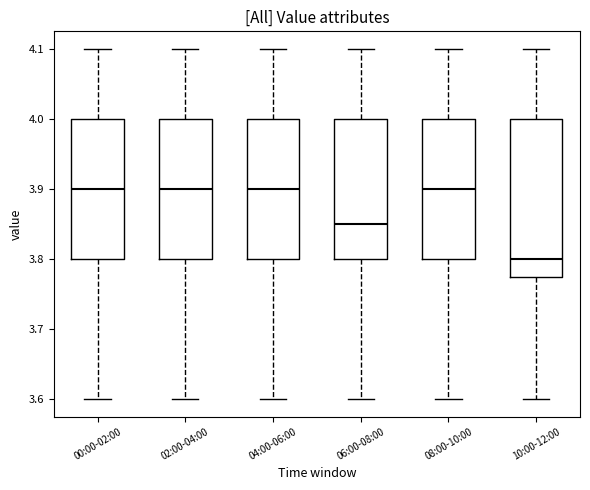

Reading left to right, read every box against the y-axis: the position of its median line, the range the box covers, and the ends of its whiskers. The values are not printed on the chart, so give them approximately, as read against the axis.

00:00-02:00: median 3.90, box 3.80 to 4.00, whiskers 3.60 to 4.10
02:00-04:00: median 3.90, box 3.80 to 4.00, whiskers 3.60 to 4.10
04:00-06:00: median 3.90, box 3.80 to 4.00, whiskers 3.60 to 4.10
06:00-08:00: median 3.85, box 3.80 to 4.00, whiskers 3.60 to 4.10
08:00-10:00: median 3.90, box 3.80 to 4.00, whiskers 3.60 to 4.10
10:00-12:00: median 3.80, box 3.78 to 4.00, whiskers 3.60 to 4.10